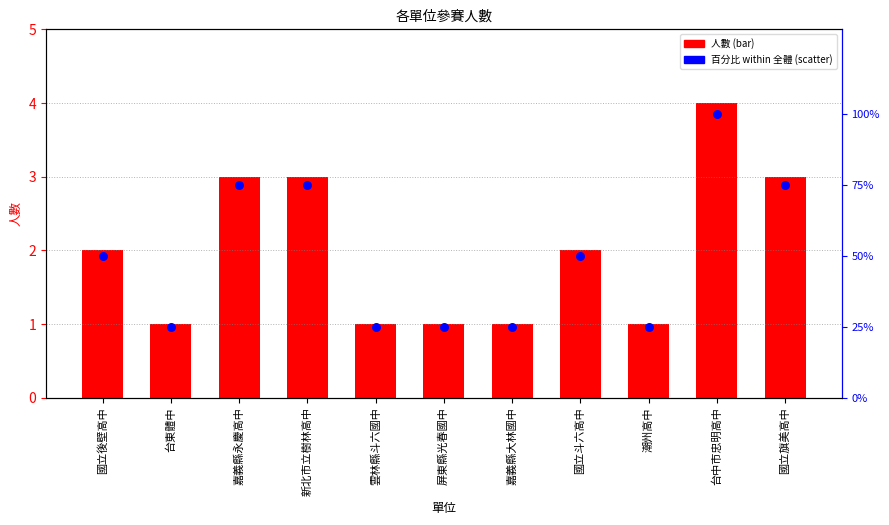

Which series has the largest total across all categories?

百分比 within 全體